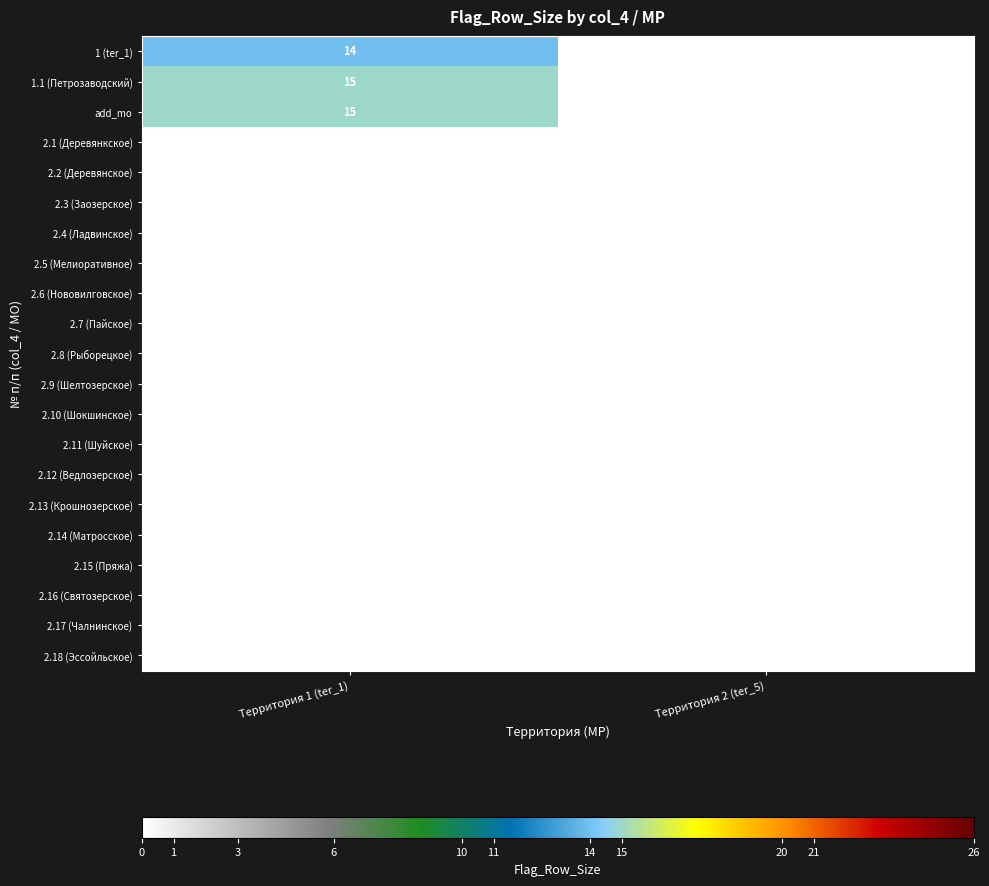

What is the spread (max minus min) of values at Территория 1 (ter_1)?

15